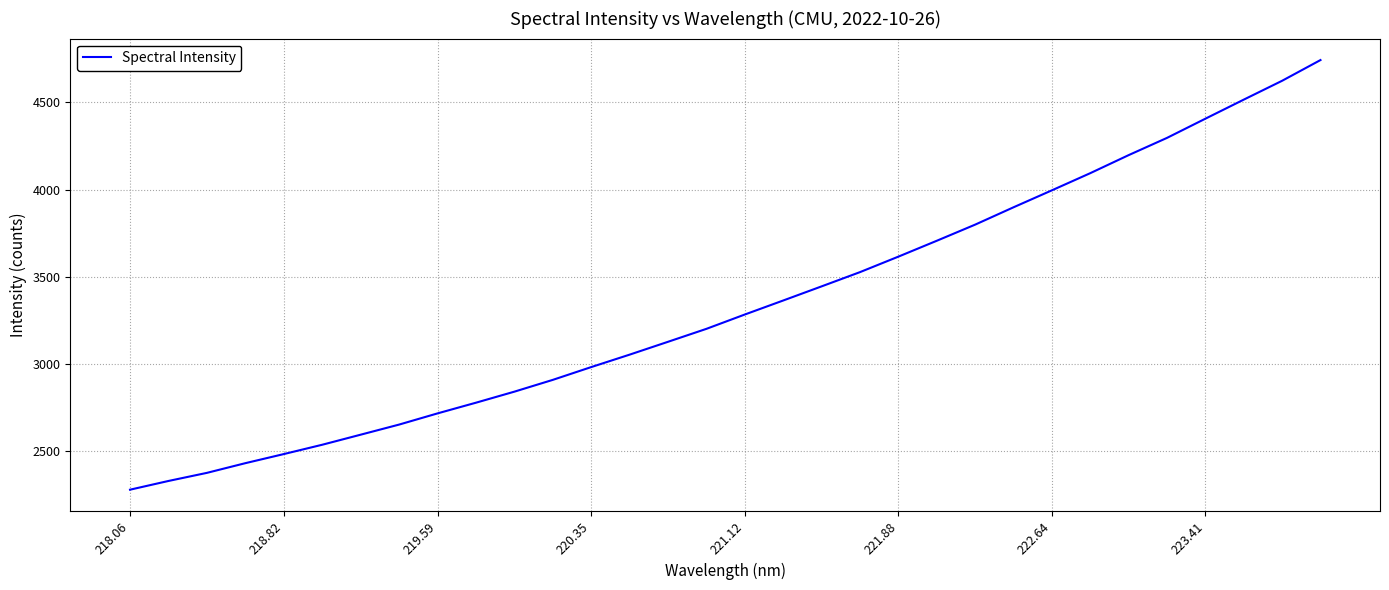

What is the difference between the maximum and minimum values?

2463.0